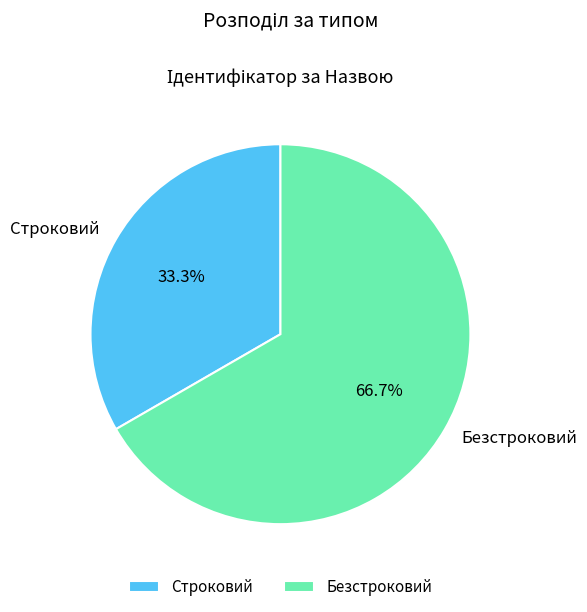

Is there any slice that represents more than half of the pie?

Yes